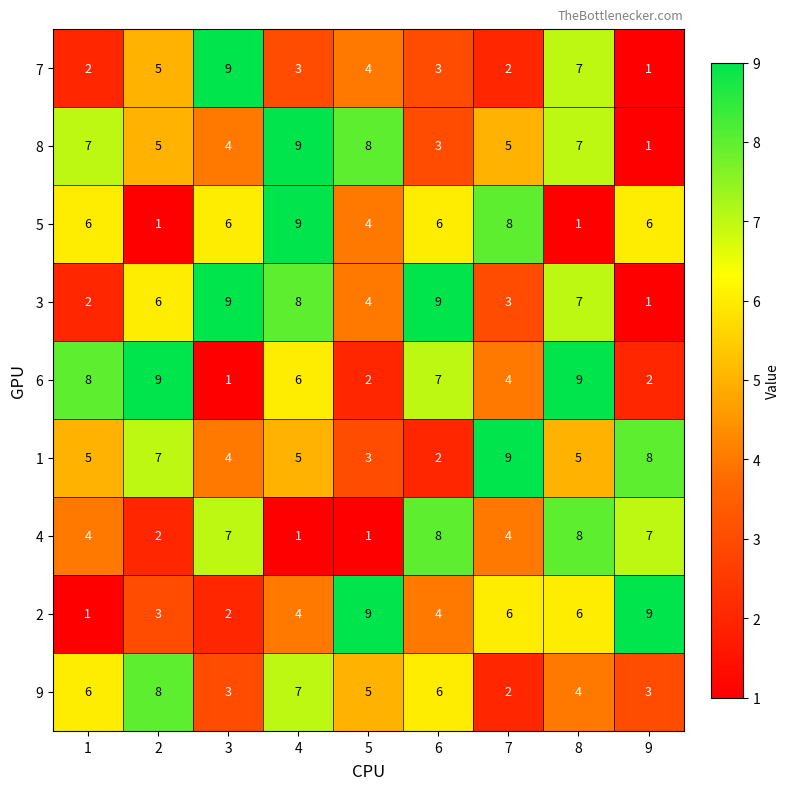

Which series changed the most between 4 and 8?

5